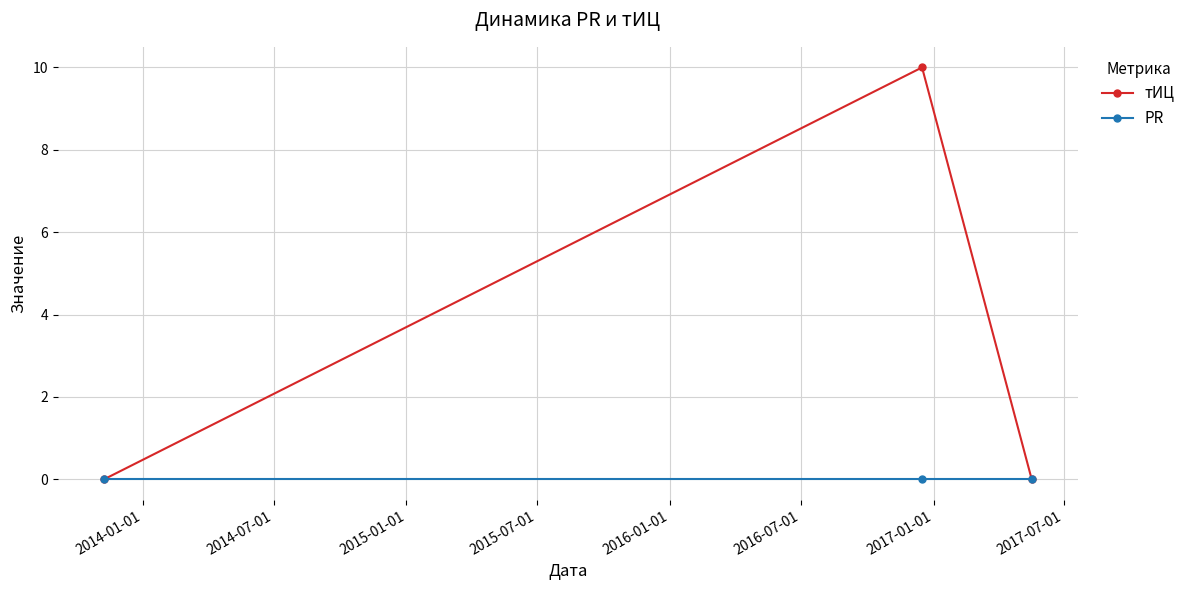

Which series has the largest range (max minus min)?

тИЦ